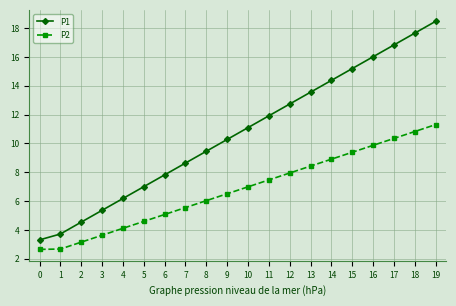

What is the minimum value for P1?

3.3